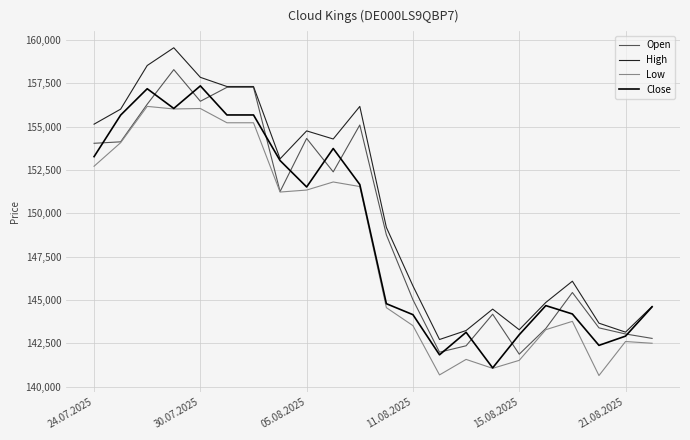

What is the sum of all High values?

3311166